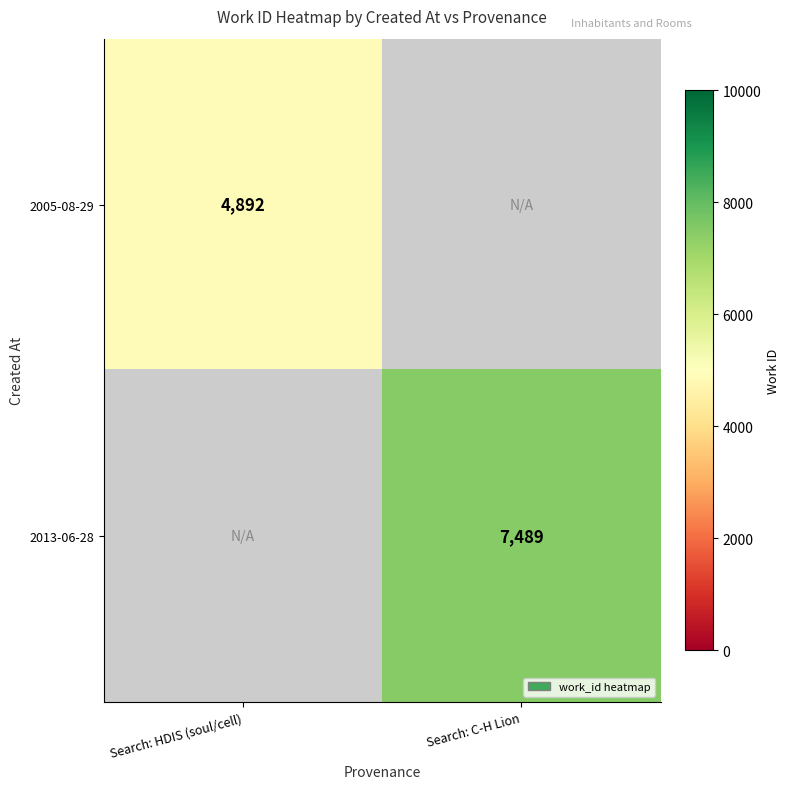

Is the value of 2005-08-29 at Search: HDIS (soul/cell) greater than the value of 2013-06-28 at Search: C-H Lion?

No